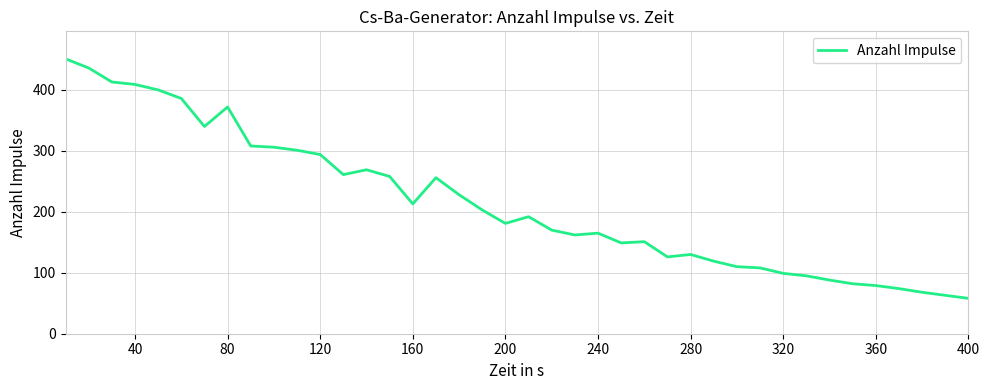

What is the difference between the maximum and minimum values?

393